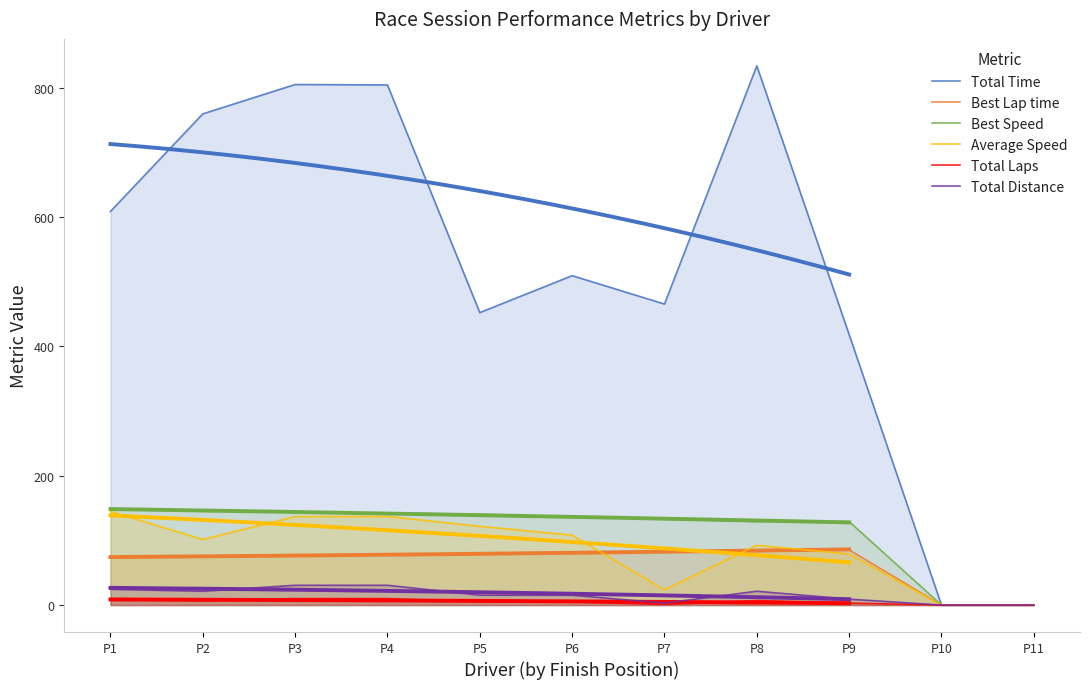

Rank the series at P1 from highest to lowest value.

Total Time, Best Speed, Average Speed, Best Lap time, Total Distance, Total Laps